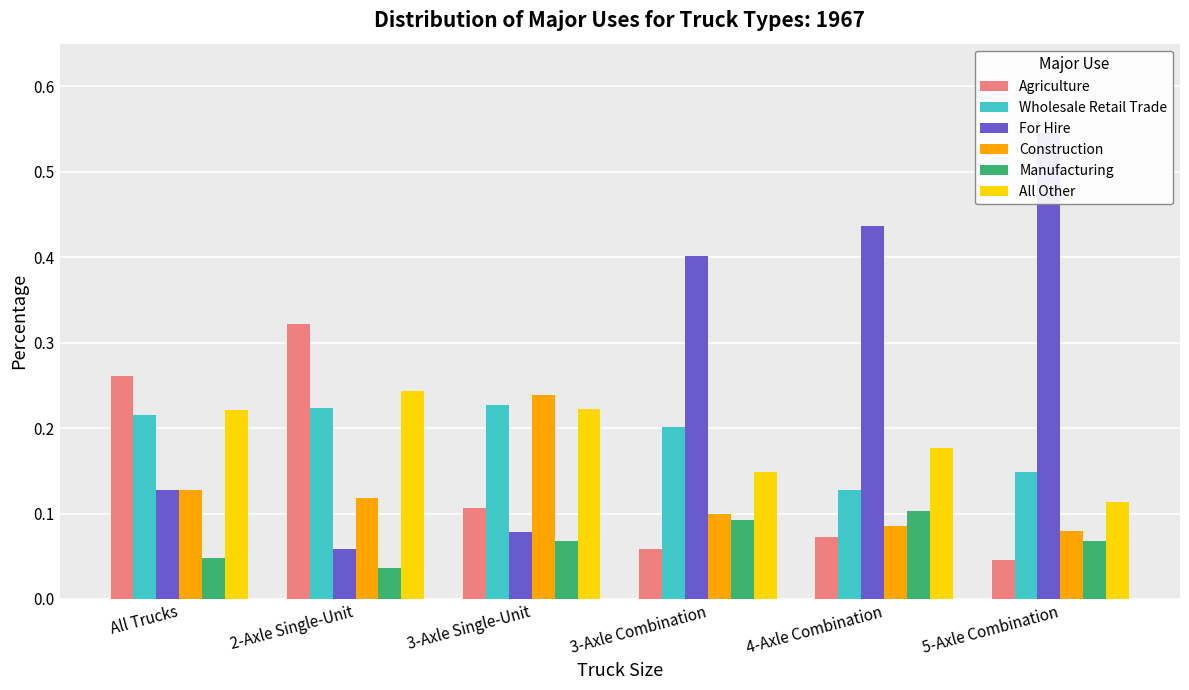

What is the difference between the Agriculture values at 5-Axle Combination and 3-Axle Single-Unit?

0.1